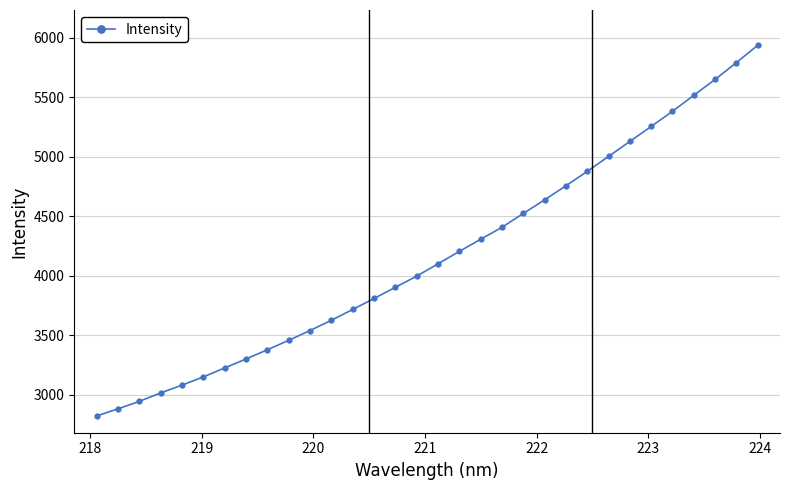

What is the maximum value shown in the chart?

5937.3